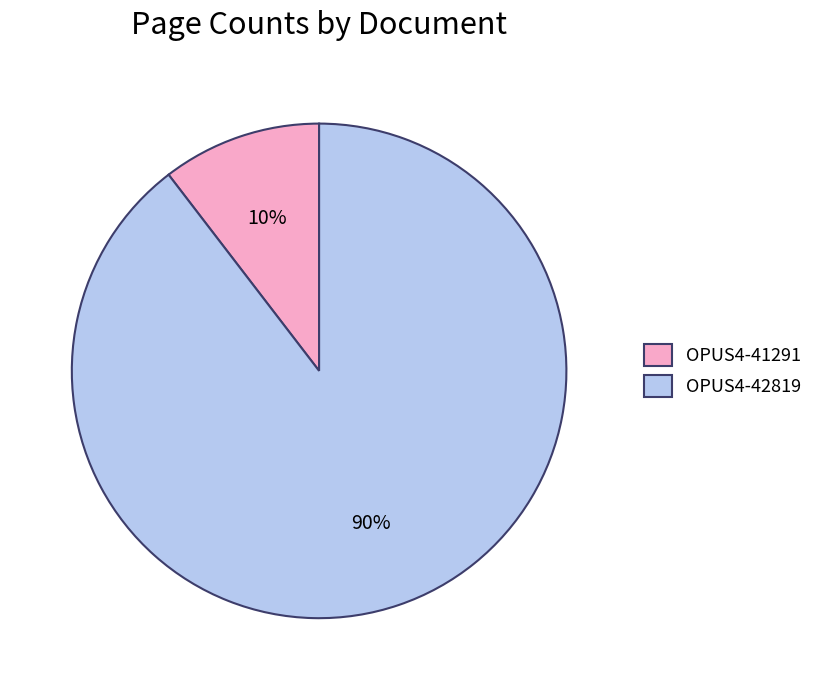

Is there any slice that represents more than half of the pie?

Yes